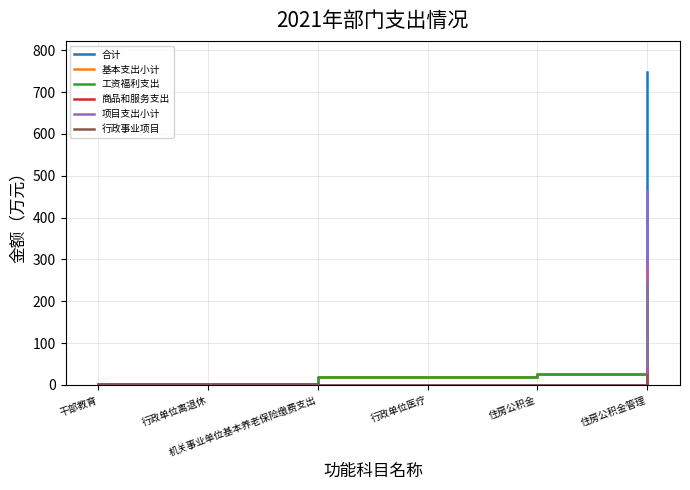

What is the maximum value shown in the chart?

747.6